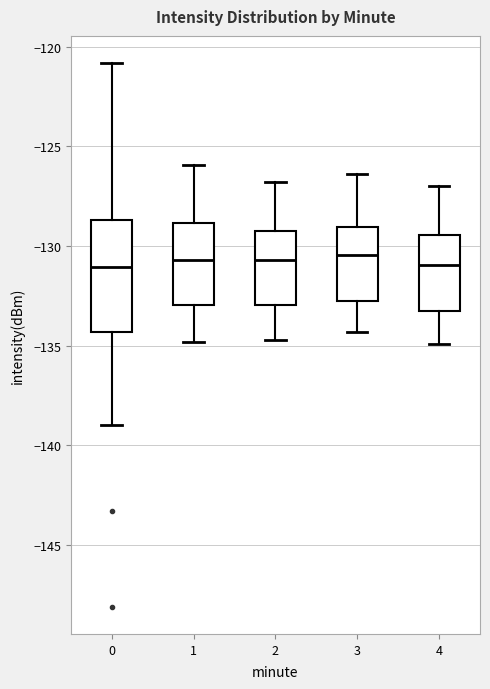

Reading left to right, transcribe this box plot: for each box, give where its median line is, the range the box spans, and where its two whiskers end, as read against the y-axis. The values are not printed on the chart, so give them approximately, as read against the axis.

0: median -131.0, box -134.5 to -128.5, whiskers -139.0 to -121.0
1: median -130.5, box -133.0 to -129.0, whiskers -135.0 to -126.0
2: median -130.5, box -133.0 to -129.0, whiskers -134.5 to -127.0
3: median -130.5, box -132.5 to -129.0, whiskers -134.5 to -126.5
4: median -131.0, box -133.5 to -129.5, whiskers -135.0 to -127.0